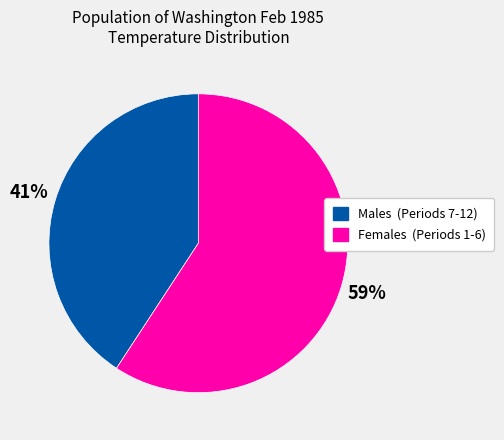

Does any single category account for the majority?

Yes